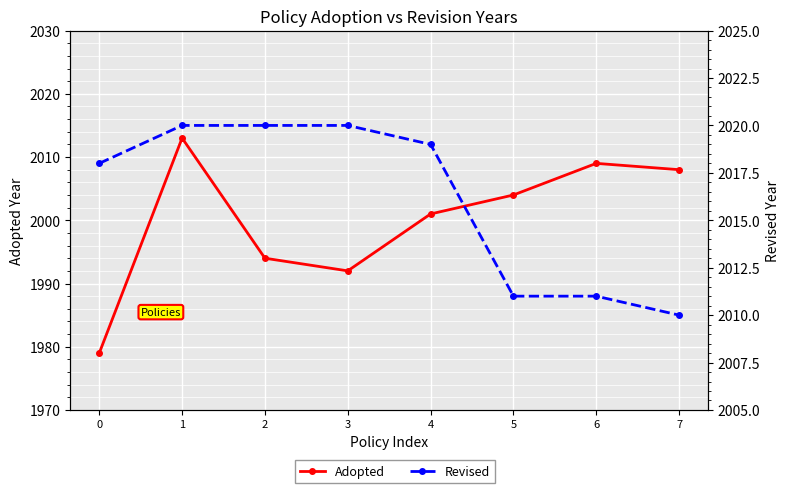

True or false: Revised has more than 0 interior local peaks.

False